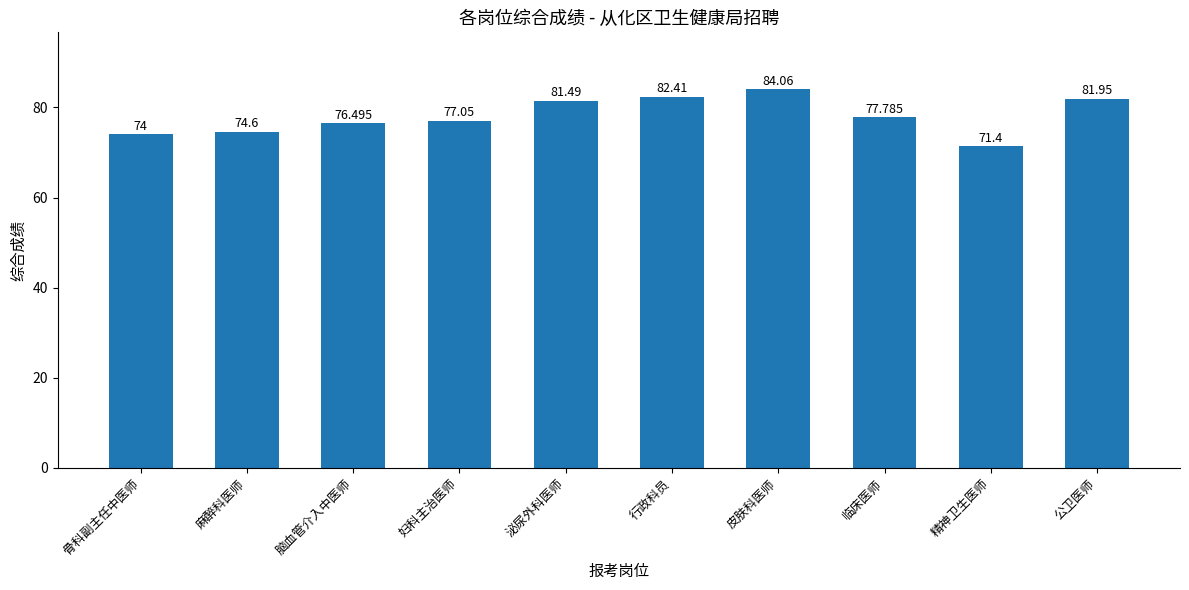

At which category does the chart reach its peak across all series?

皮肤科医师